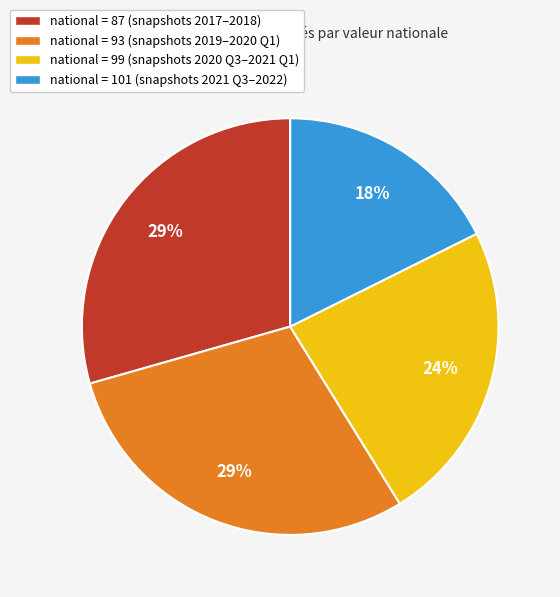

Is there any slice that represents more than half of the pie?

No